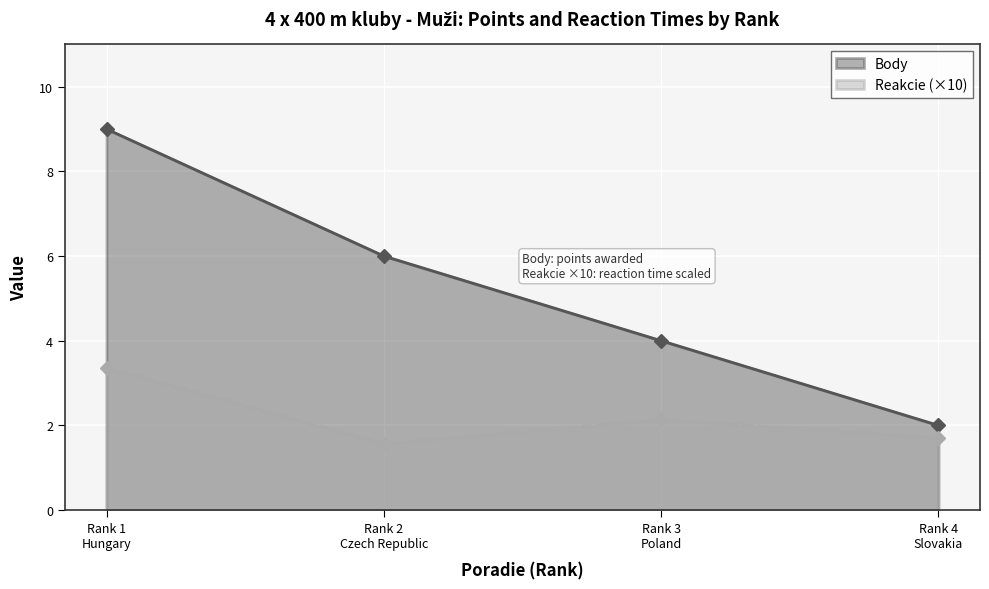

What is the difference between the second highest and minimum values in the Reakcie series?

0.6